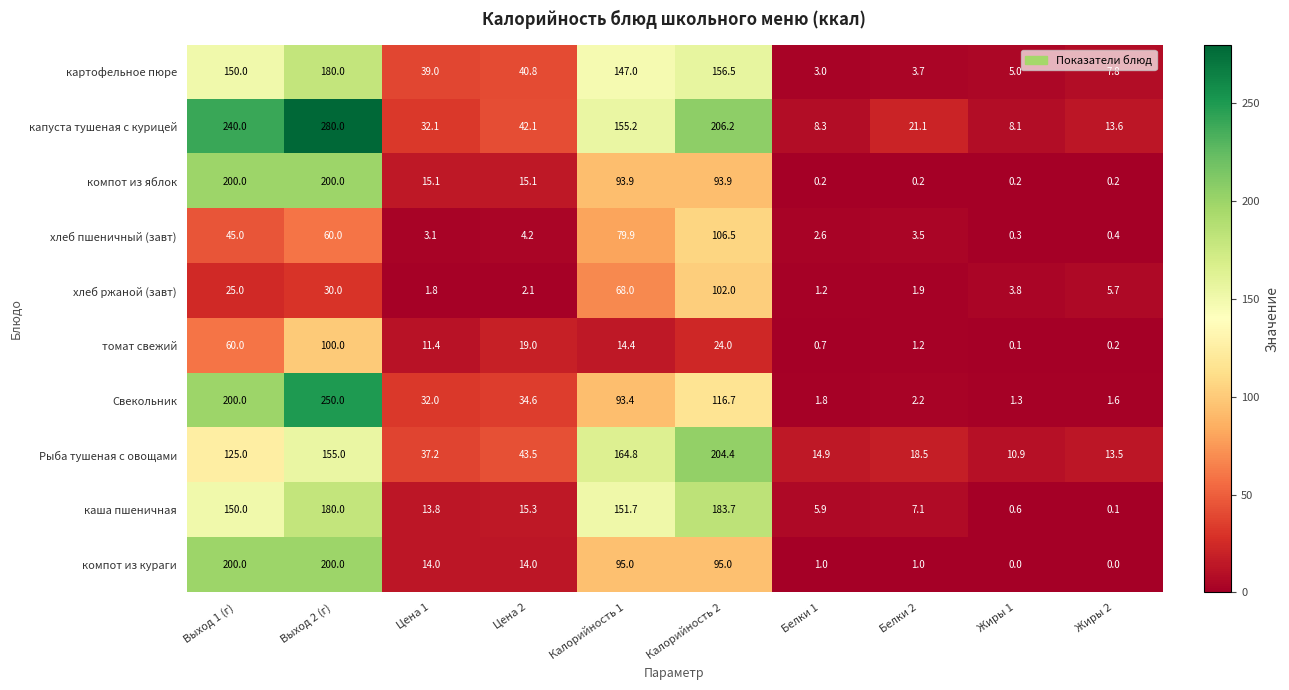

How many distinct data groups are displayed?

10